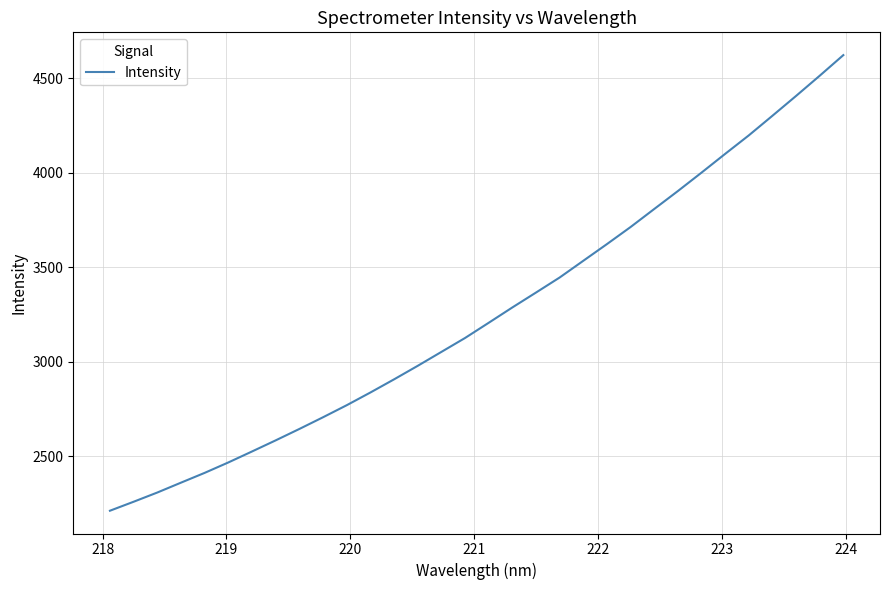

Does the chart display data point markers on the line(s)?

No